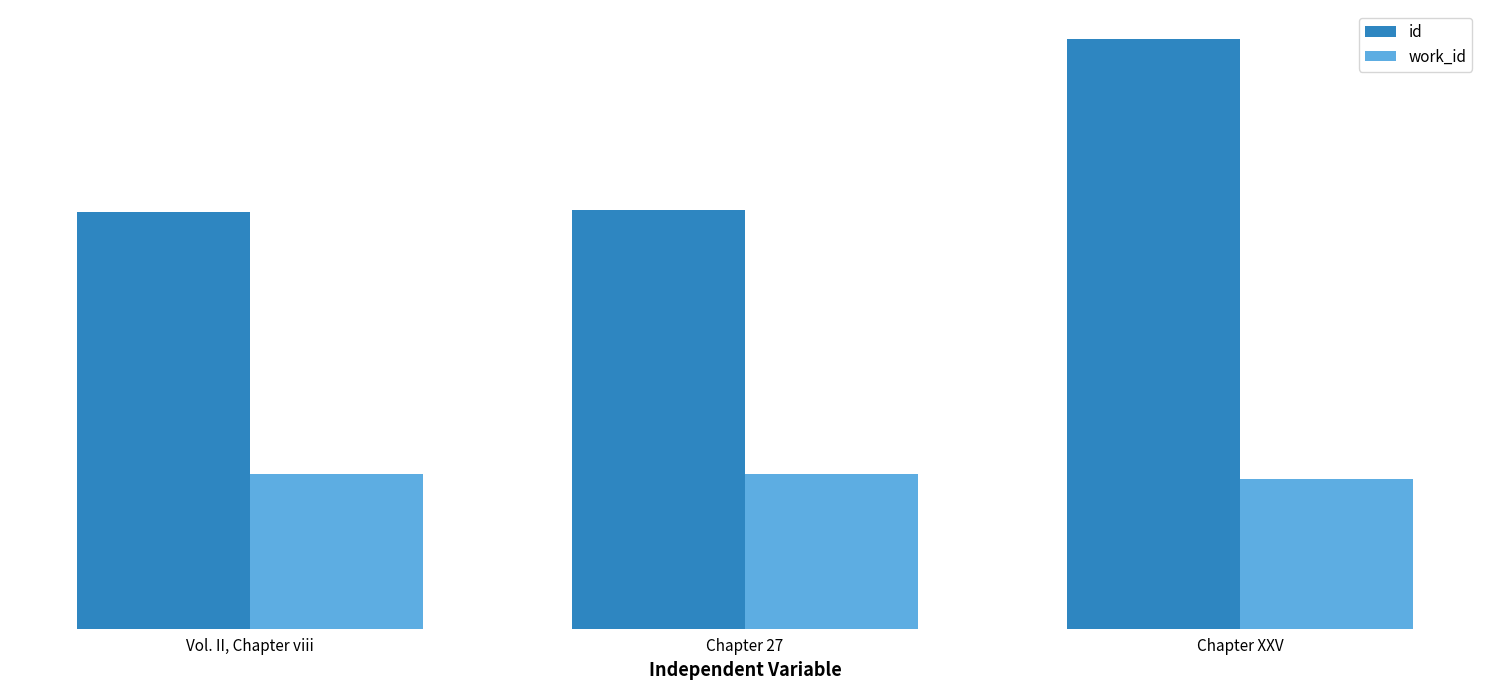

Is it true that id equals 23897 at Chapter 27?

False